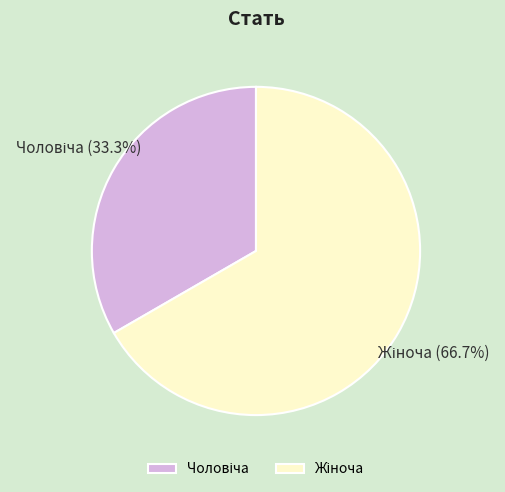

Is there any slice that represents more than half of the pie?

Yes